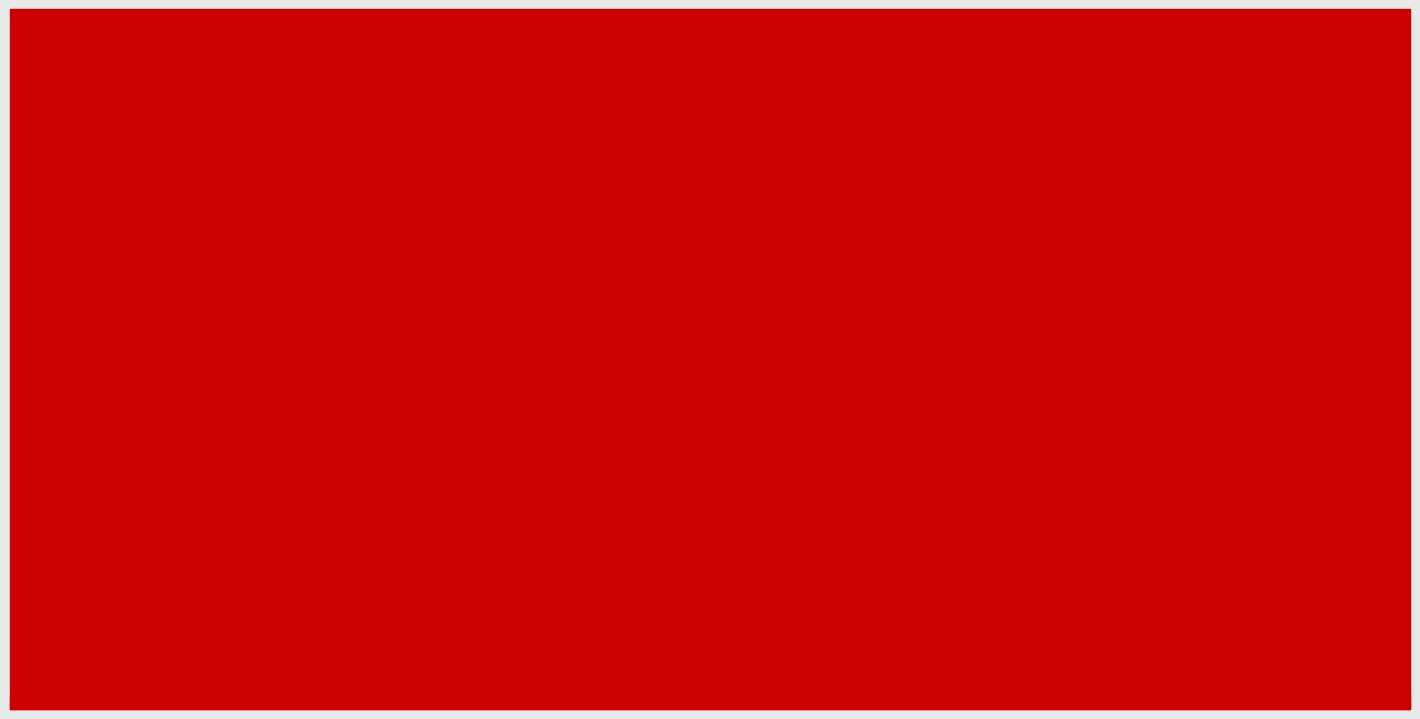

What is the sum of all CAPACIDAD (líneas) values?

60.9